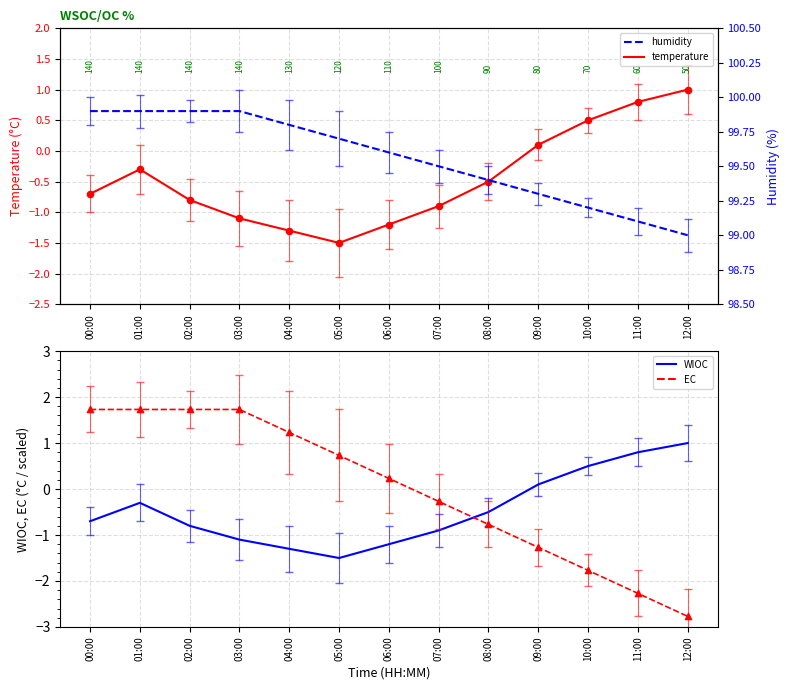

Which series contains the lowest Y value?

EC (humidity dev.)